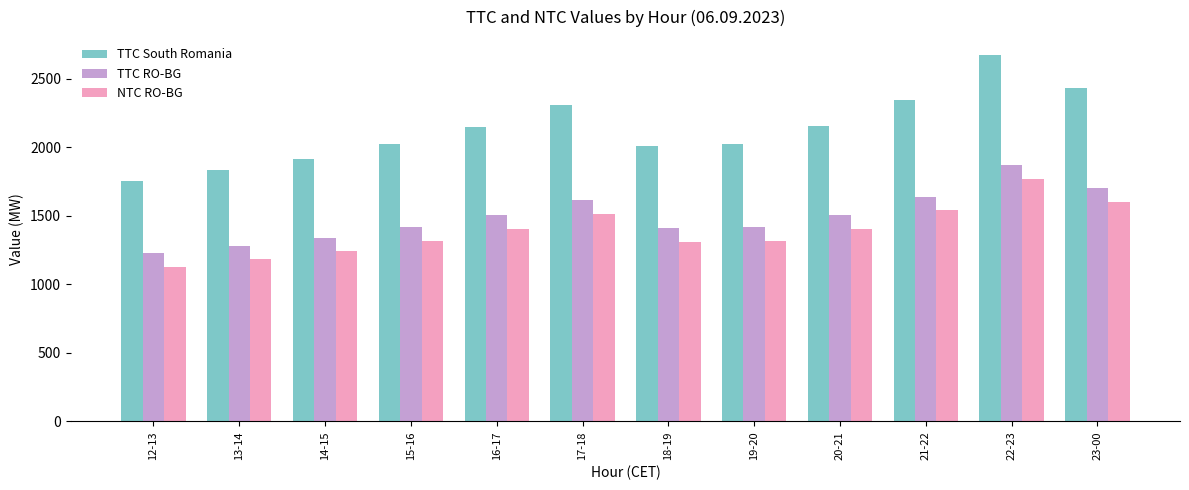

Which series has the largest range (max minus min)?

TTC South Romania